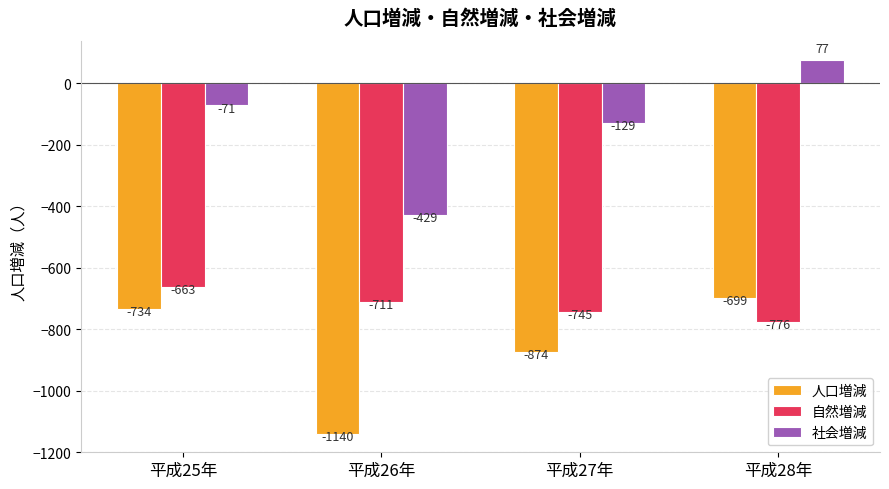

What is the label of the 1st bar from the right?

平成28年